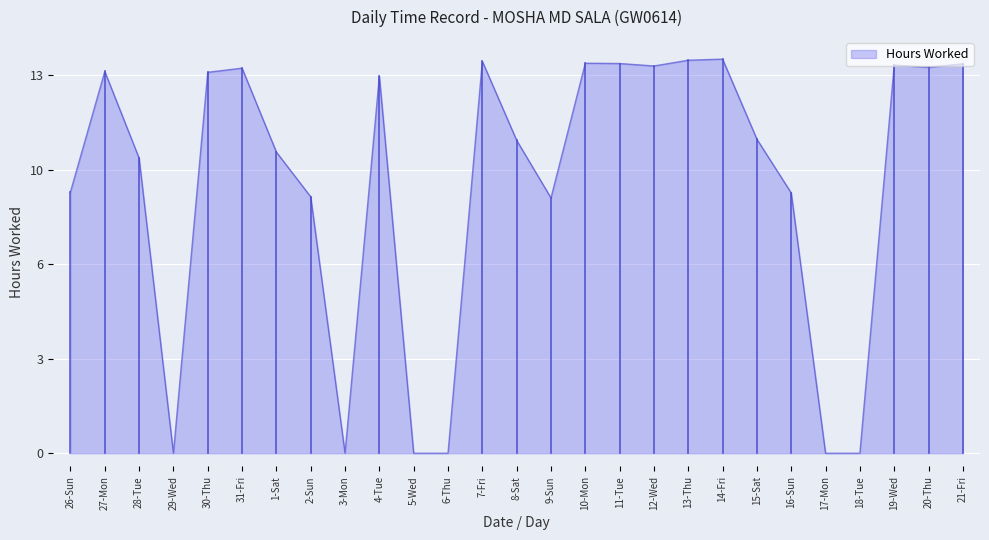

Does the chart have visible grid lines?

Yes